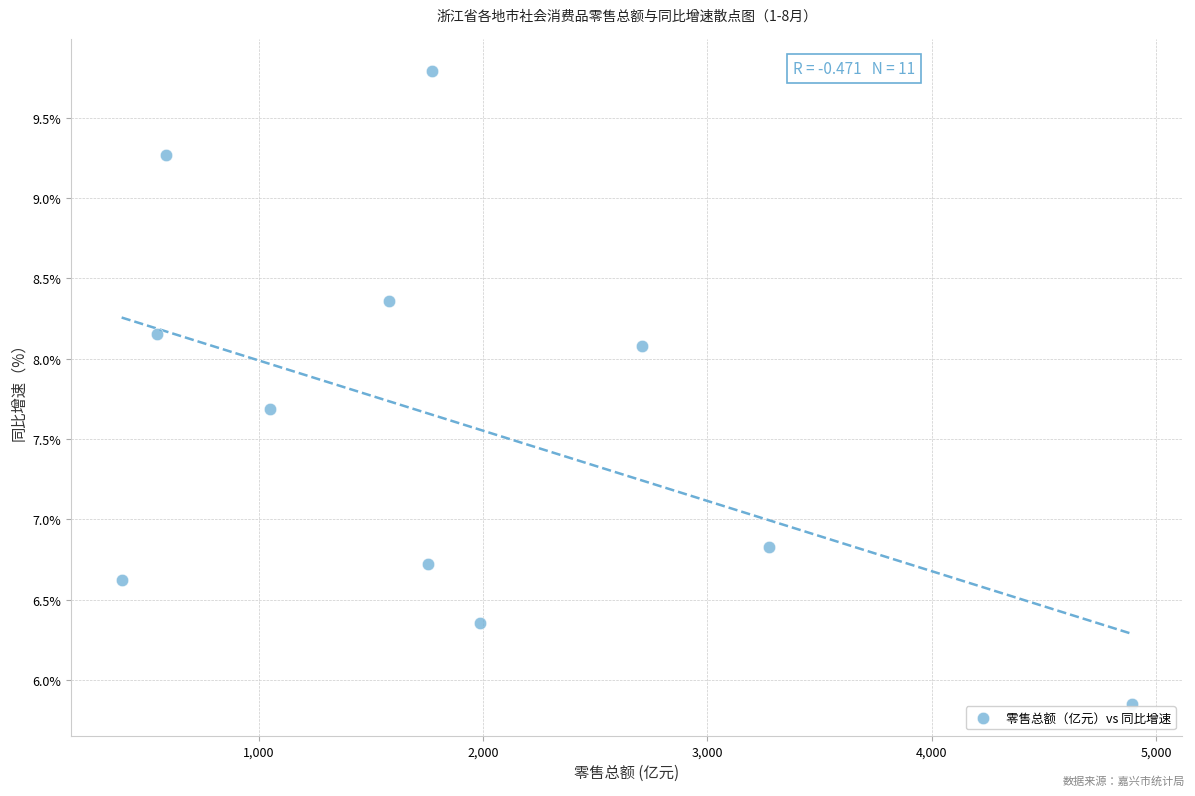

What Y value in the scatter plot is closest to 7?

6.8